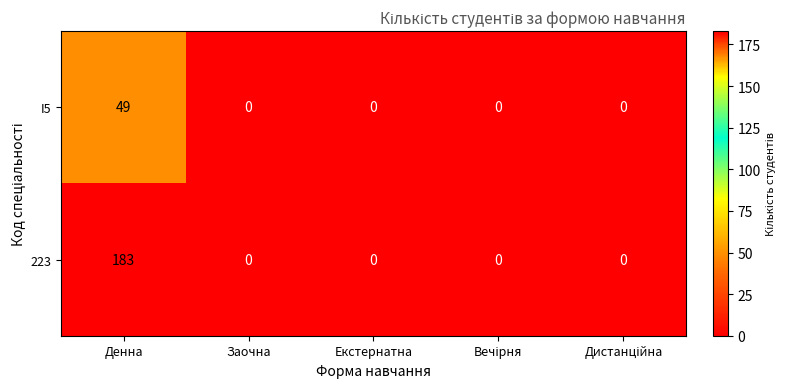

The value of I5 at Екстернатна is 34. True or false?

False